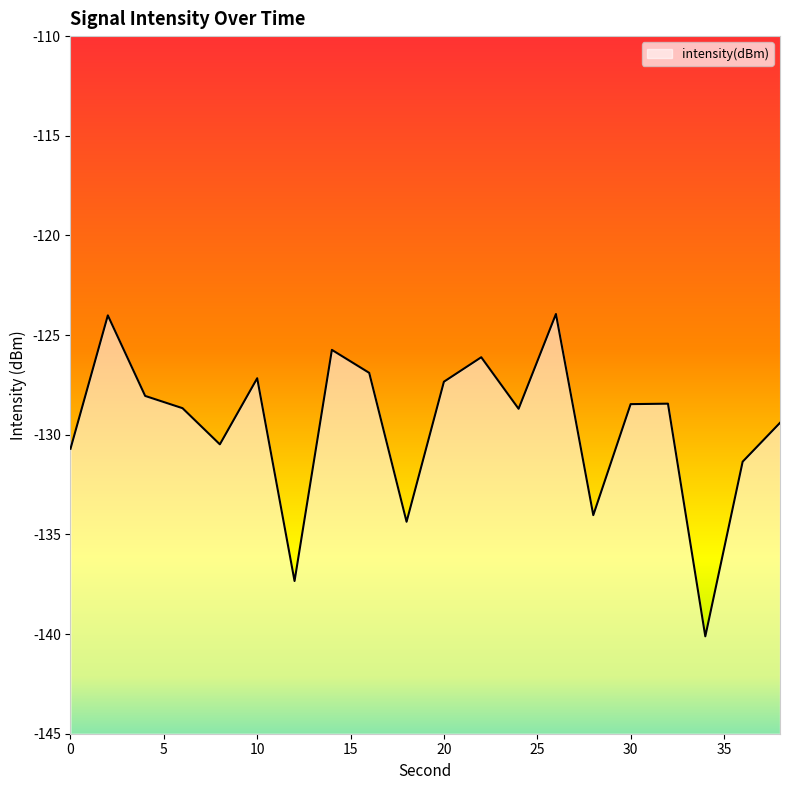

What is the greatest value displayed?

-123.9